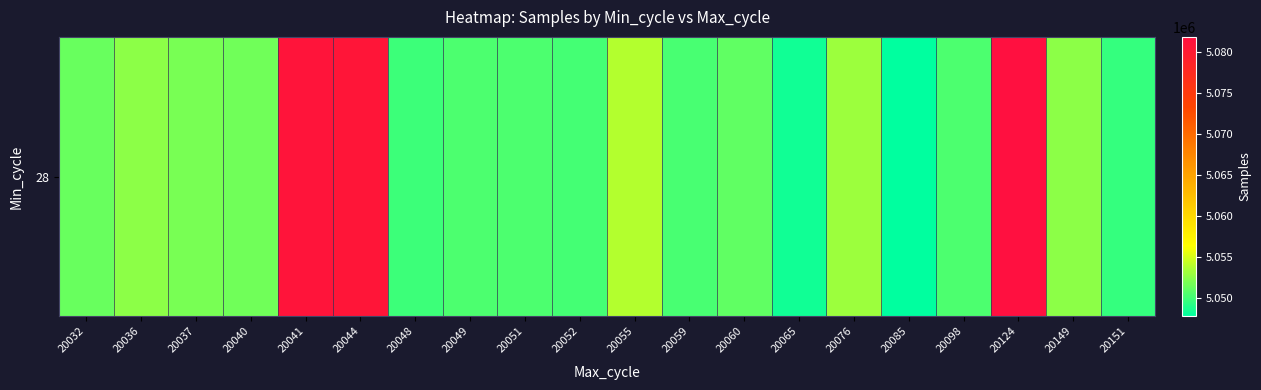

How many series are shown in this chart?

1